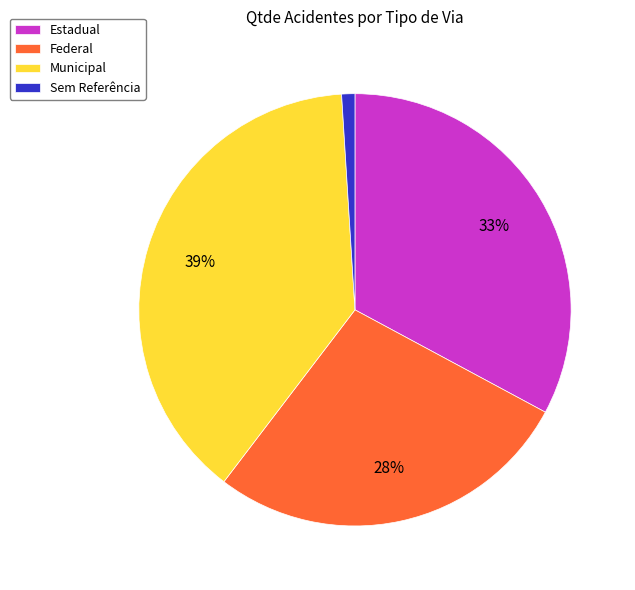

How many slices are in this pie chart?

4